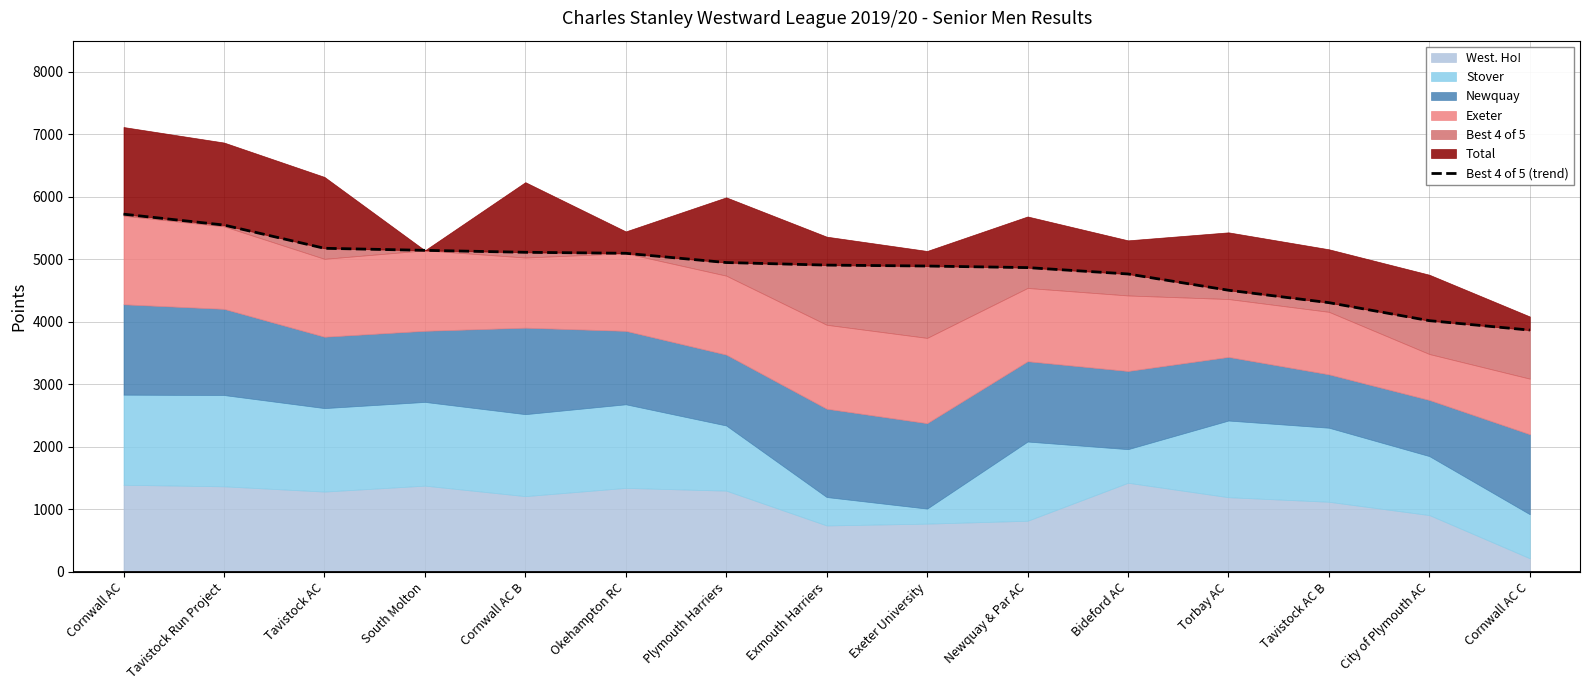

What is the difference between the maximum and minimum values?

1855